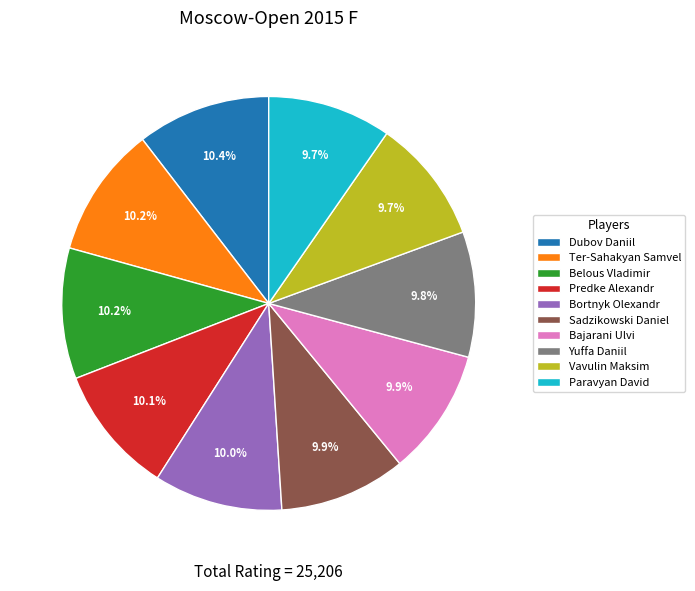

What is the ratio of the value at Paravyan David to the value at Bajarani Ulvi?

1.0